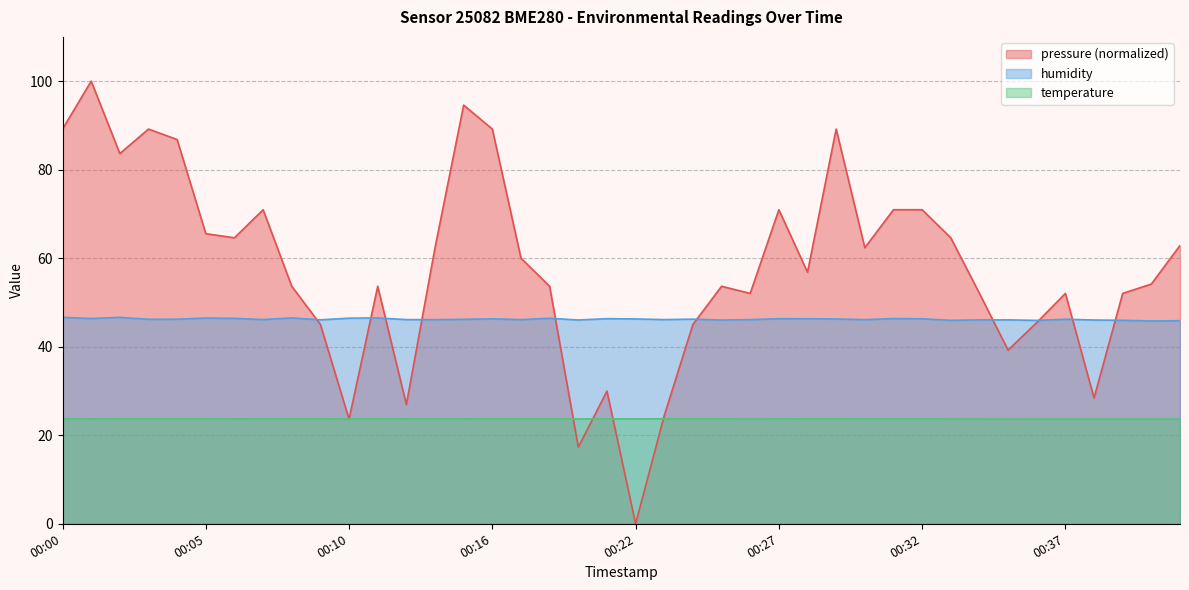

What is the total value across all series at 00:27?

141.0